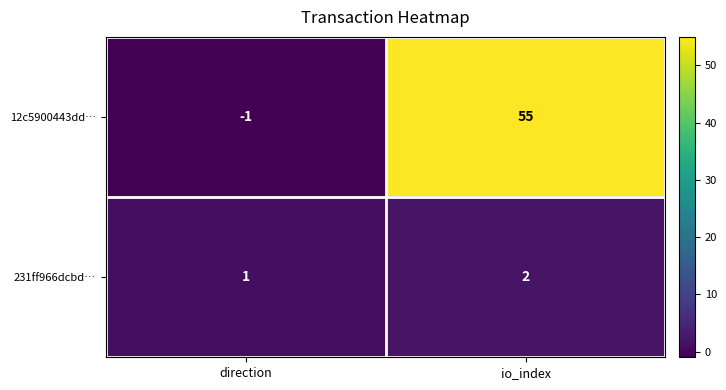

Between direction and io_index, which series saw the biggest shift?

12c5900443dd…